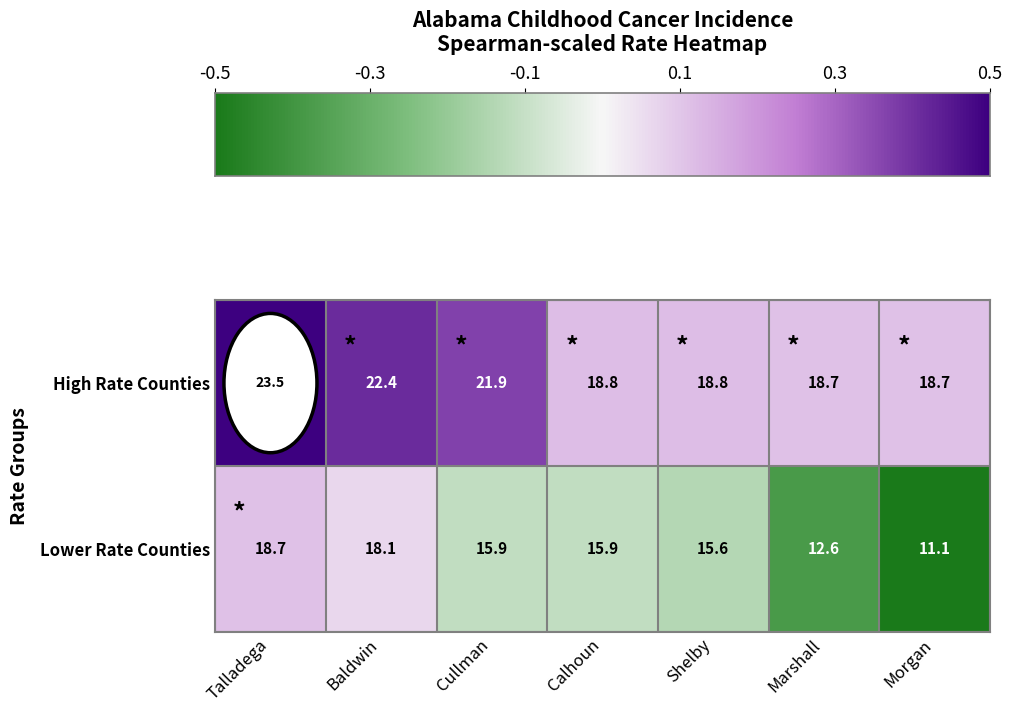

What is the difference between the maximum and minimum values in the High Rate Counties series?

4.8